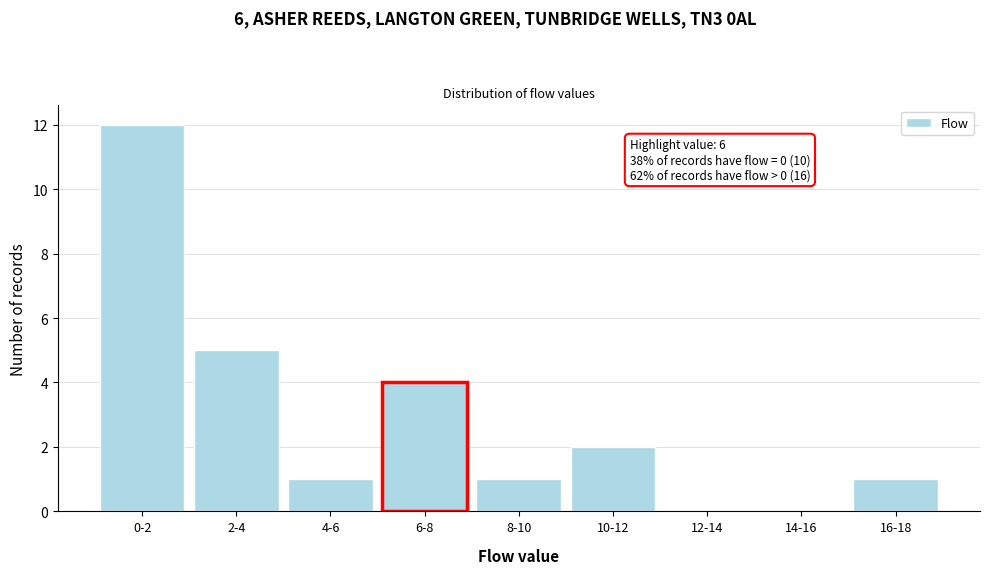

Reading left to right, transcribe all the data shown in this chart.

0-2=12	2-4=5	4-6=1	6-8=4	8-10=1	10-12=2	12-14=0	14-16=0	16-18=1